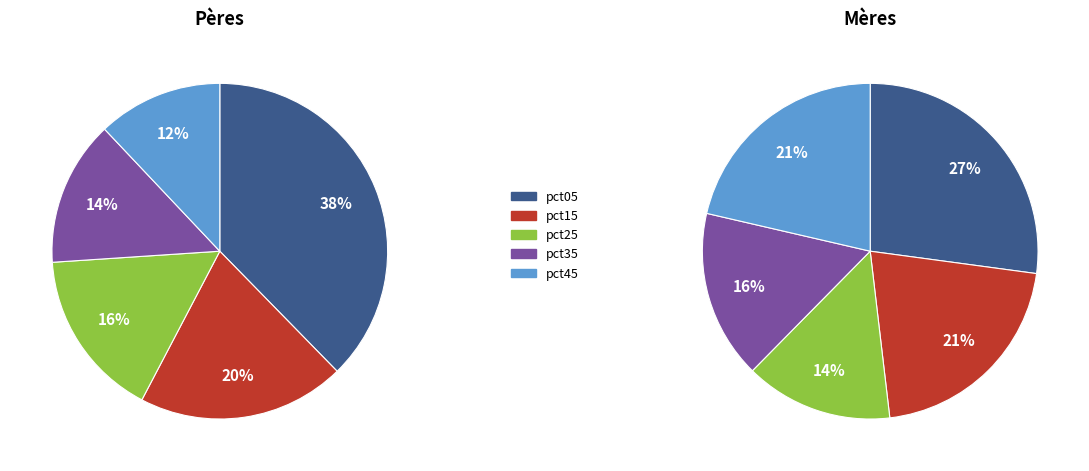

How many slices are in this pie chart?

10